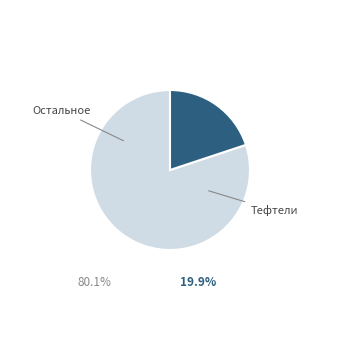

Is there any slice that represents more than half of the pie?

Yes